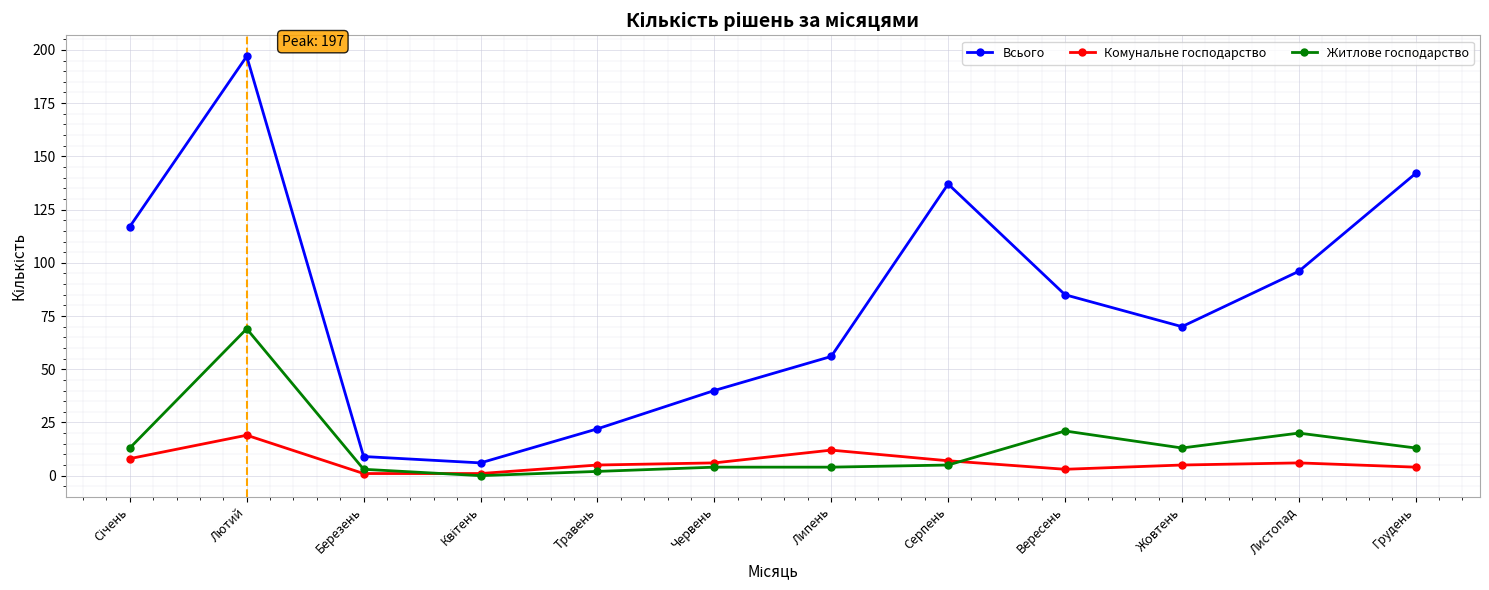

What is the difference between the highest and lowest values at Липень?

52